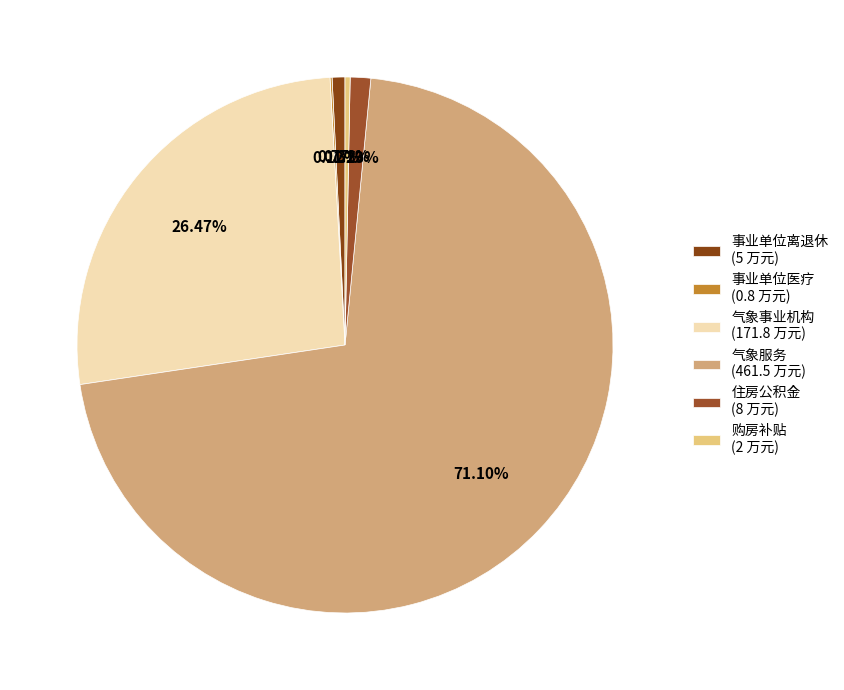

What is the majority slice?

气象服务